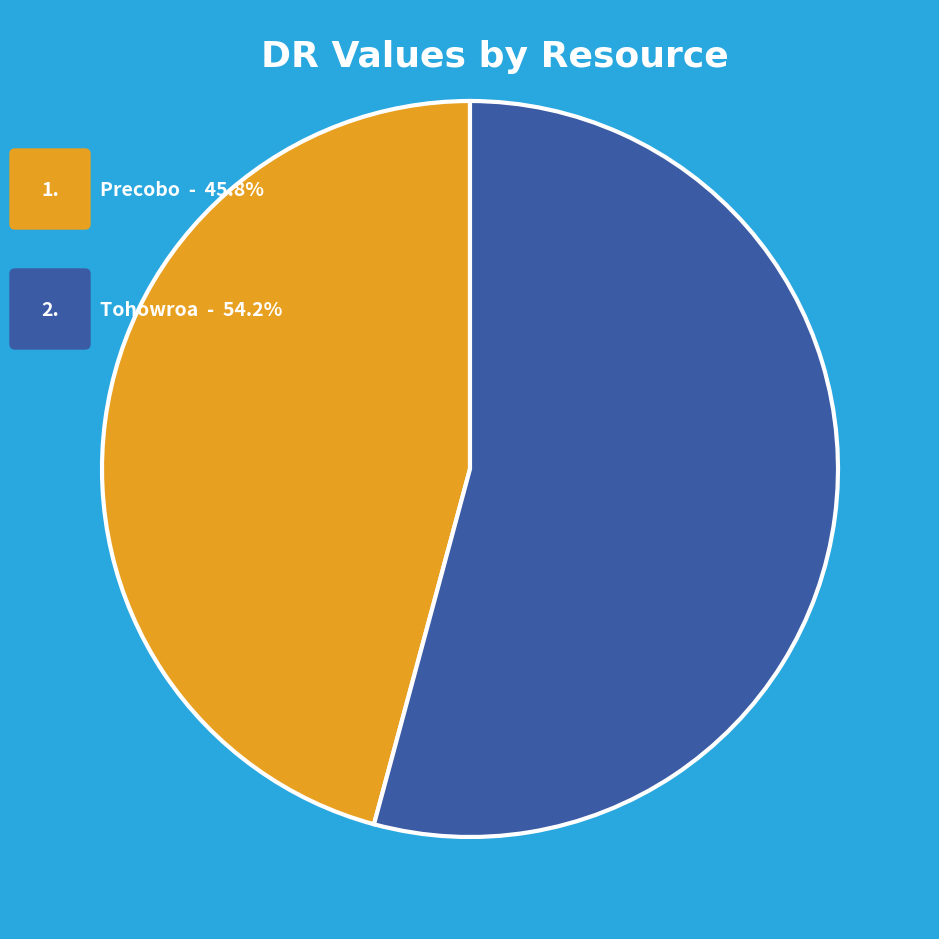

Rank the categories by value from highest to lowest.

Tohowroa, Precobo